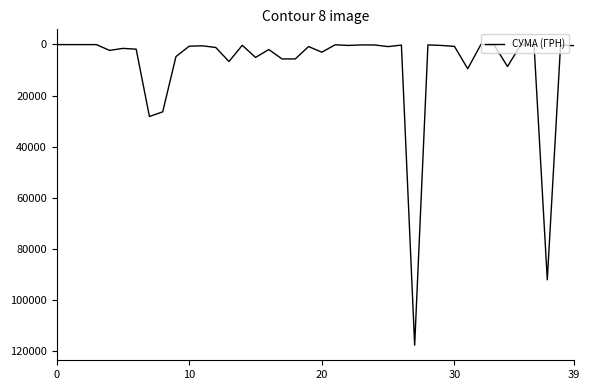

What is the difference between the maximum and minimum values?

117557.6